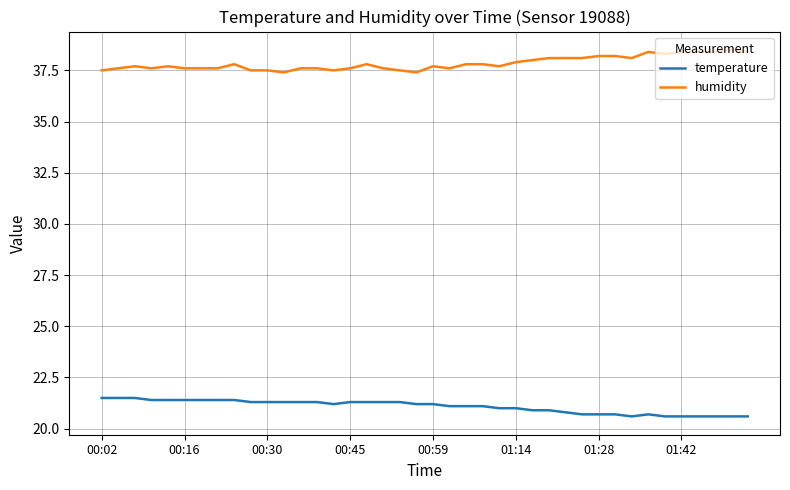

Rank the series by their maximum value, from highest to lowest.

humidity, temperature